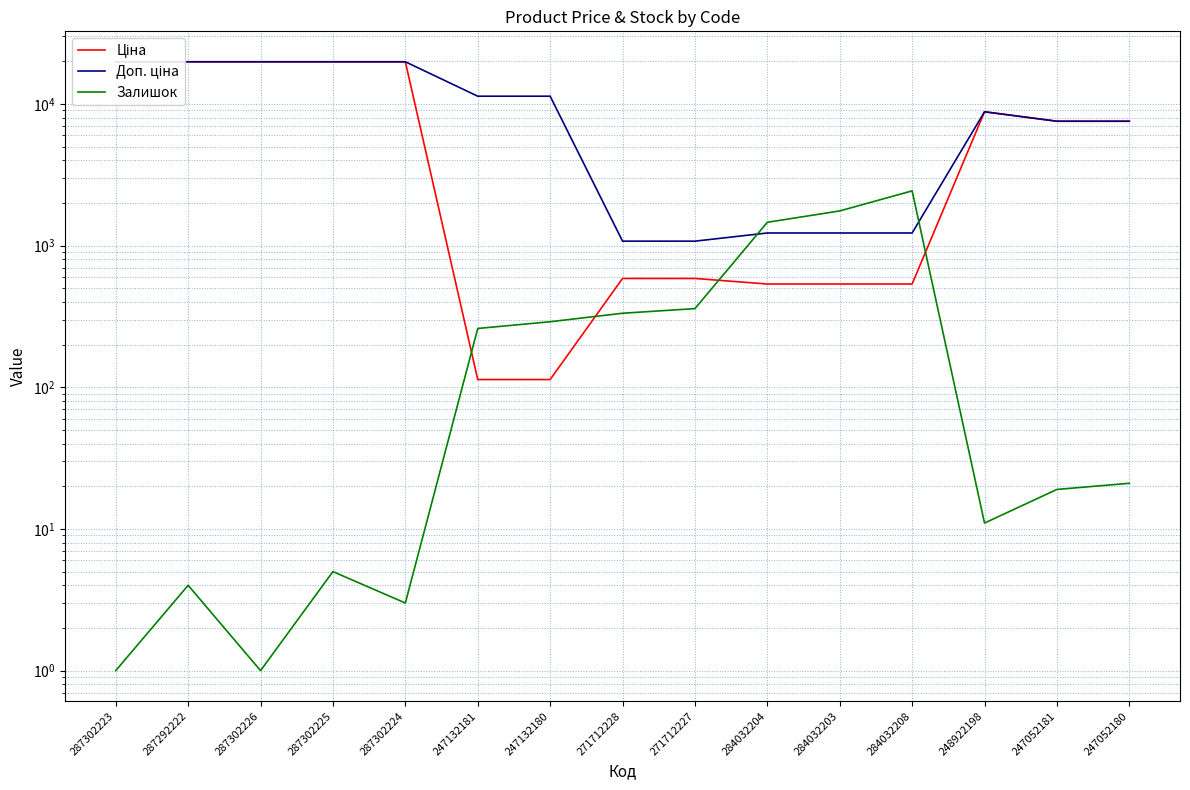

What are all the series names shown in the legend?

Ціна, Доп. ціна, Залишок